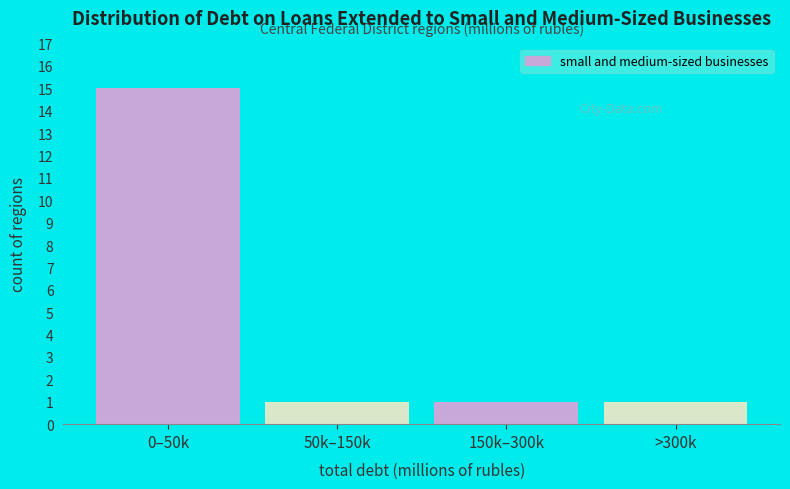

Reading left to right, what are all the values shown in this chart?

0–50k=15	50k–150k=1	150k–300k=1	>300k=1